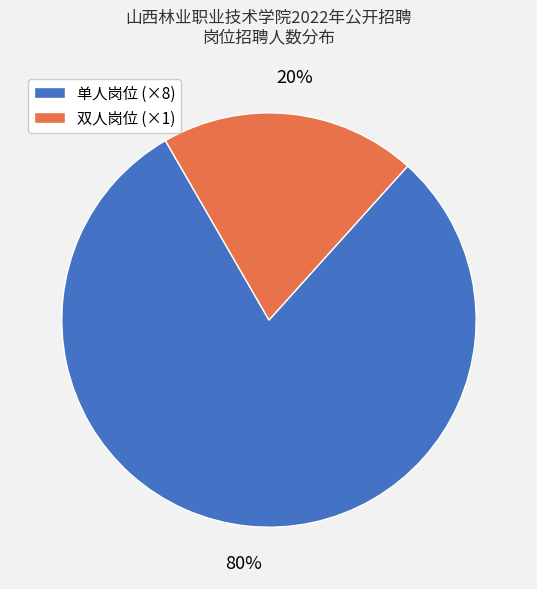

Which slice is the largest?

单人岗位 (×8)